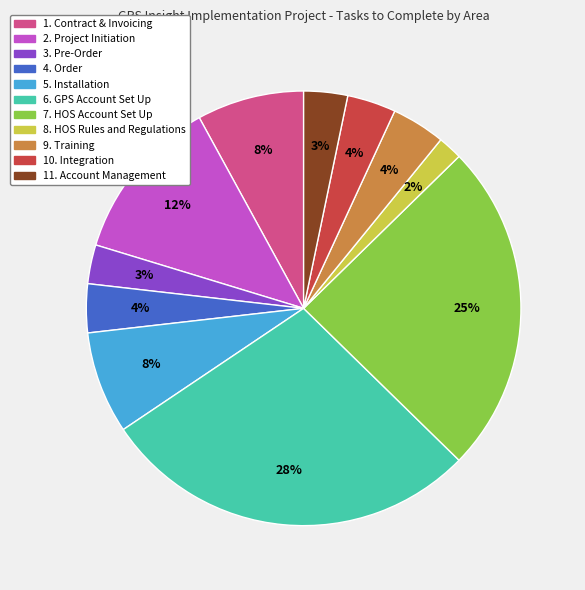

Does any single category account for the majority?

No